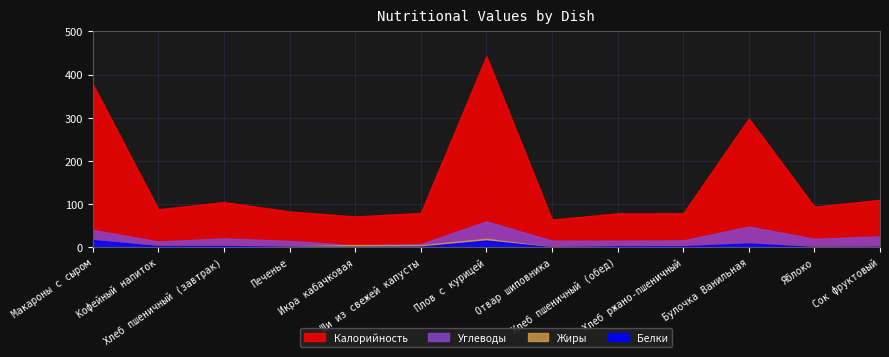

What is the highest value of the Калорийность series?

442.4